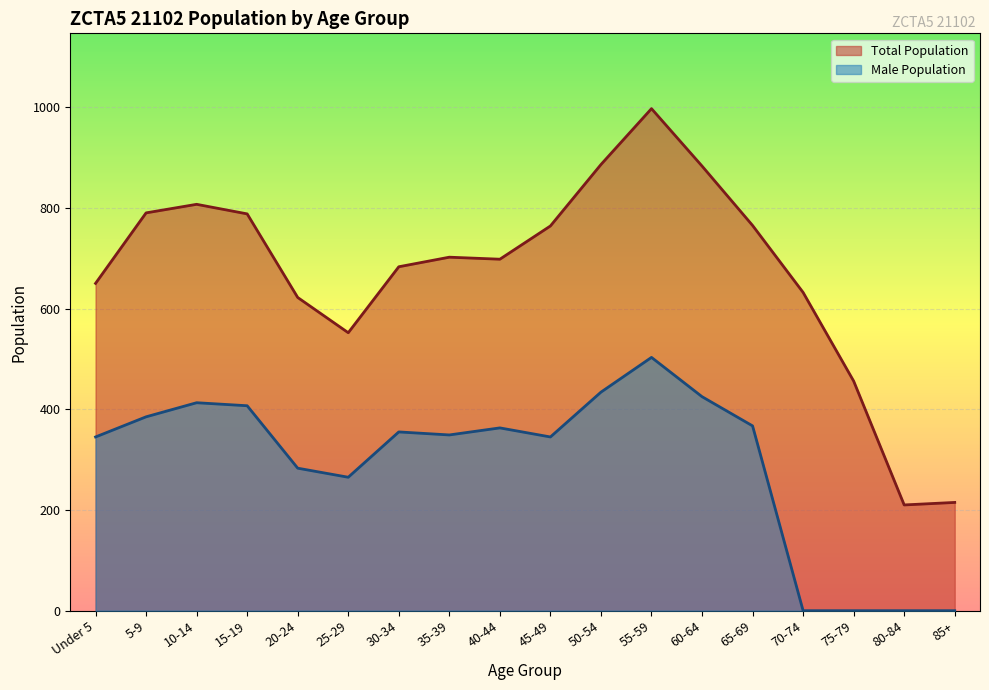

Which series has the widest spread of values?

Total Population